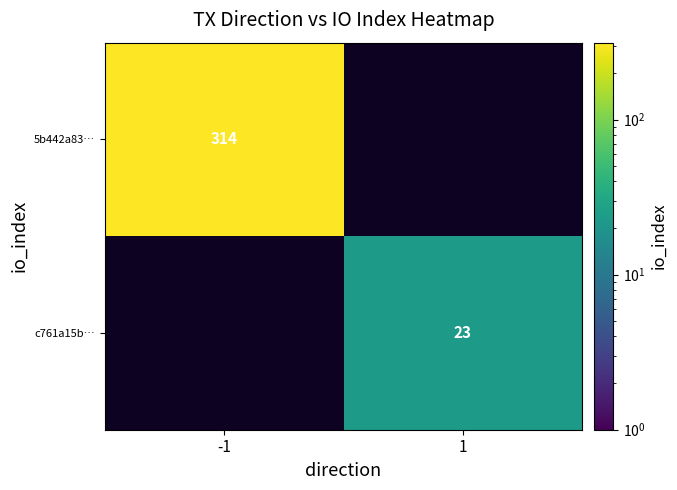

True or false: c761a15b… has a value of 23 at 1.

True